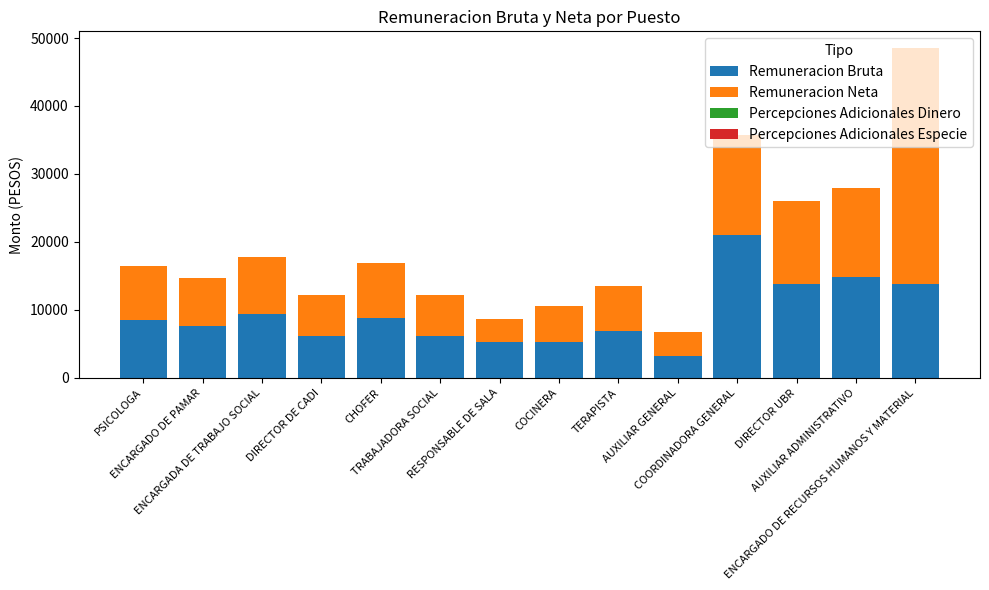

What is the difference between the maximum and minimum values in the Remuneracion Bruta series?

17712.9